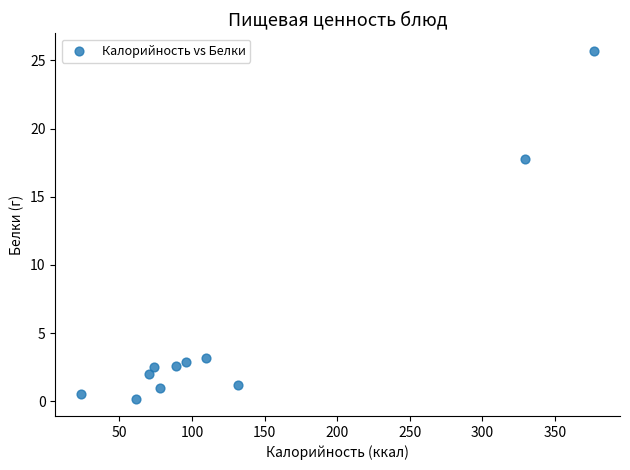

What Y value in the scatter plot is closest to 12?

17.8